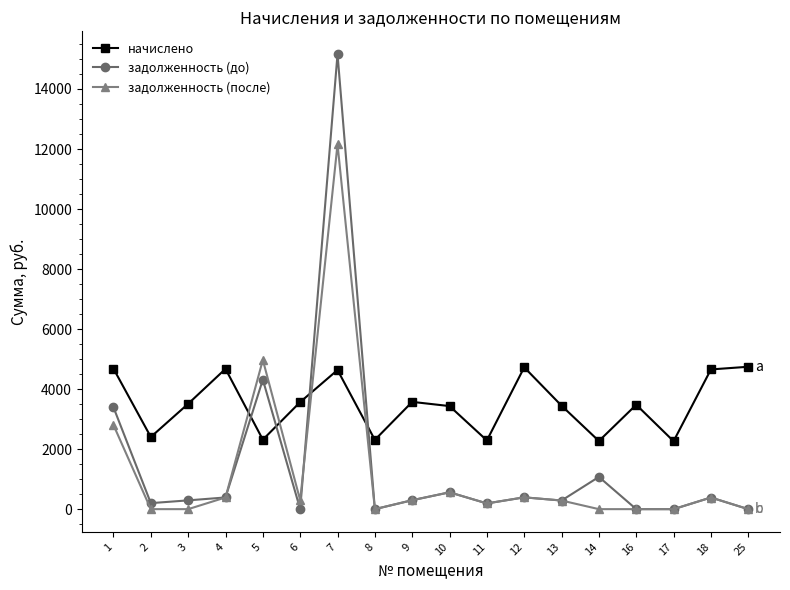

List the series in order of their peak value, lowest first.

начислено, задолженность (после), задолженность (до)